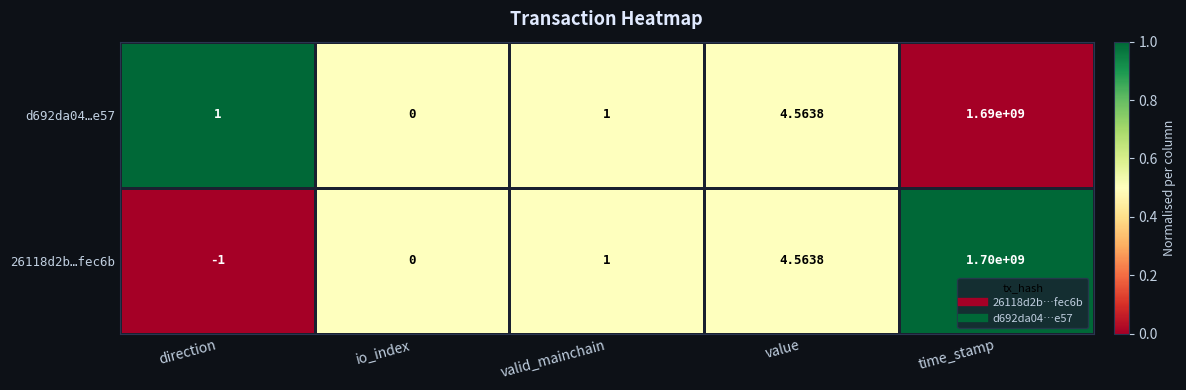

Which series has the largest range (max minus min)?

26118d2b…fec6b